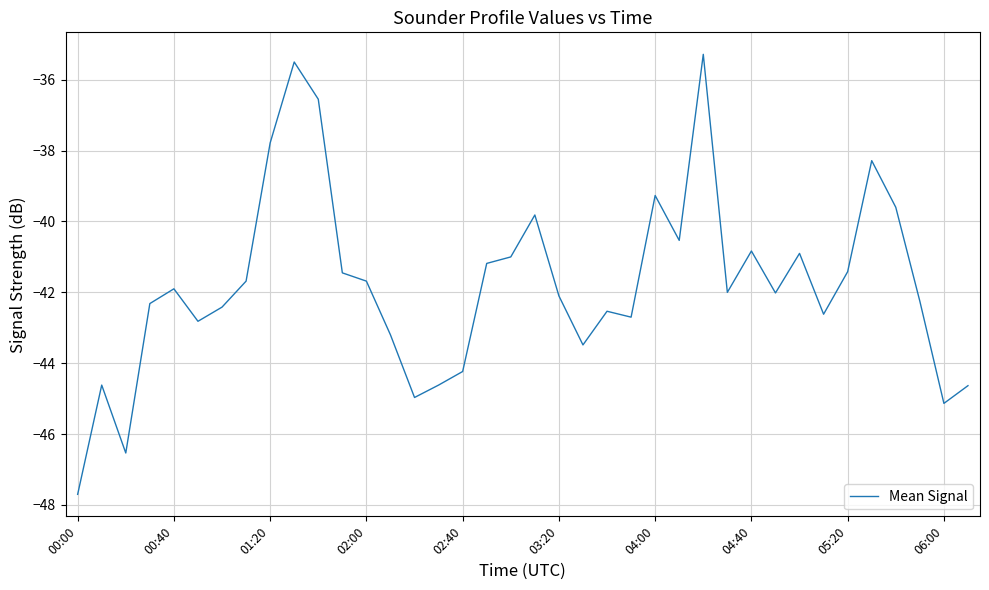

What is the maximum value shown in the chart?

-35.3